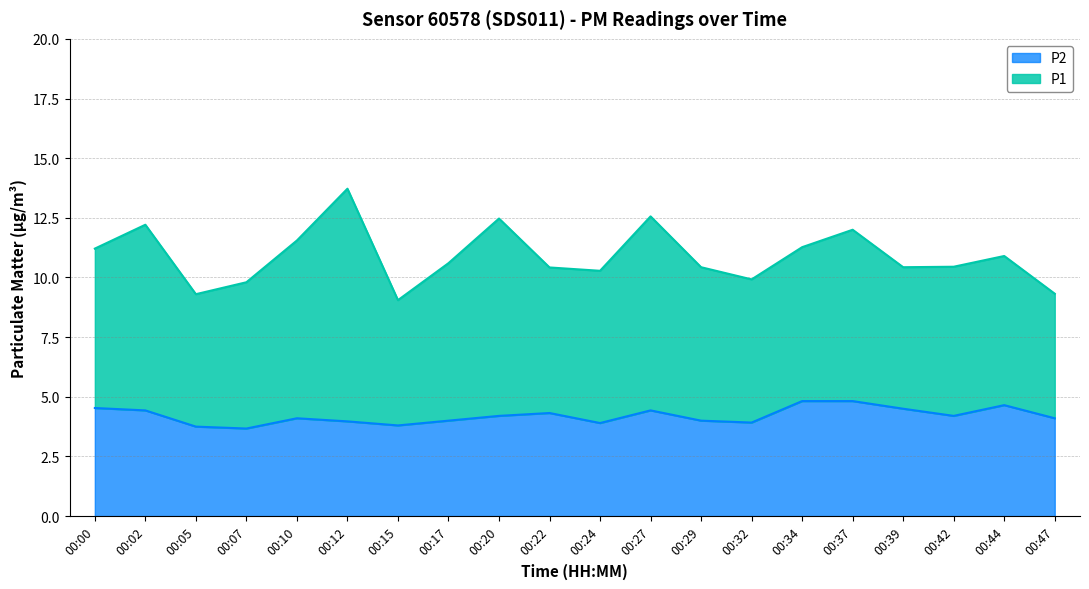

Between 00:44 and 00:00, which is larger?

00:44